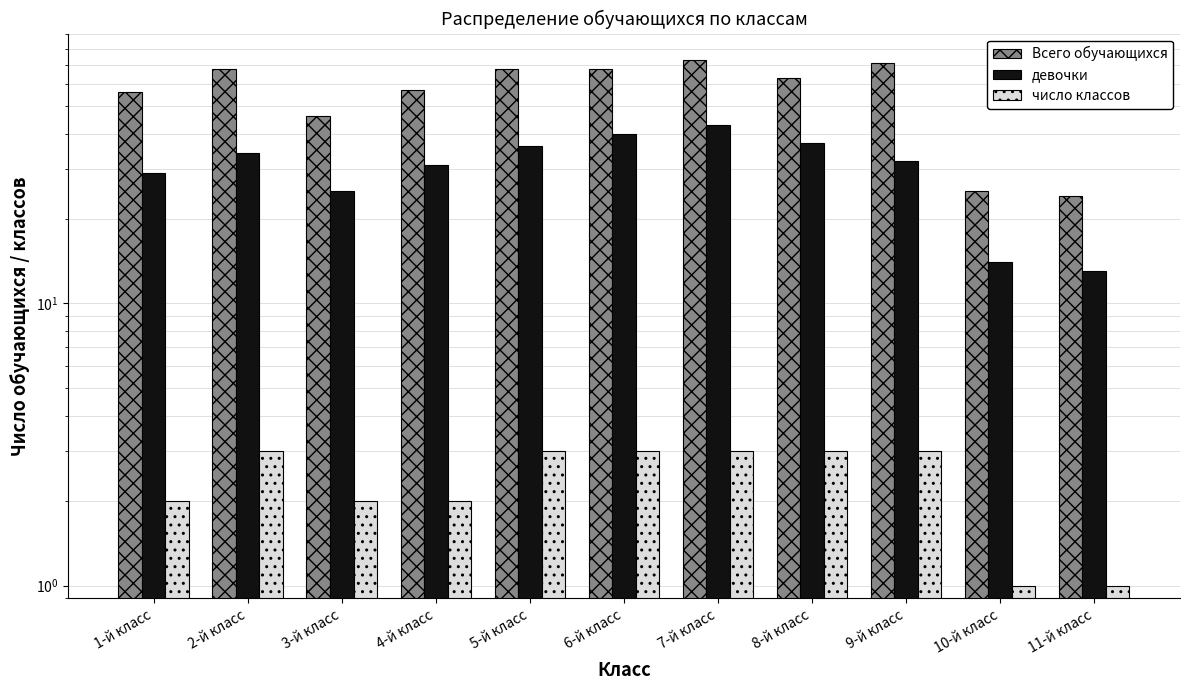

What is the label of the 5th bar from the left?

5-й класс